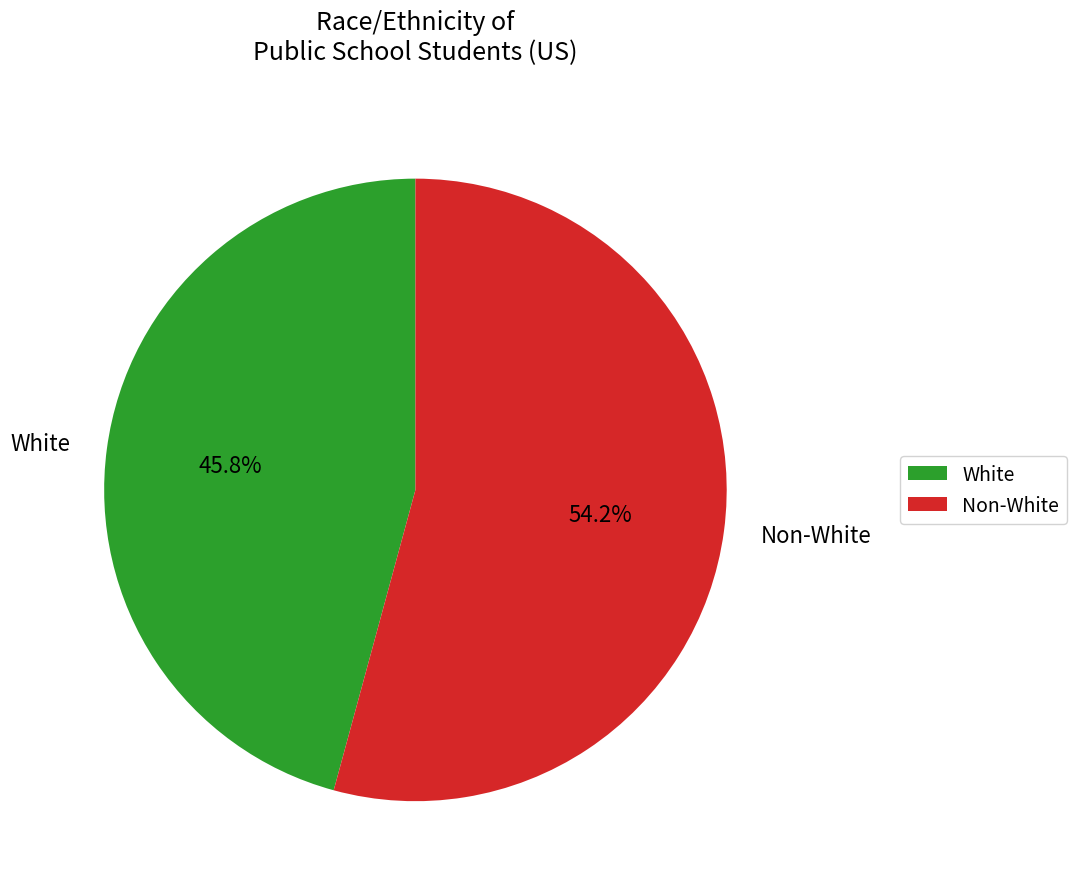

Rank the categories by value from highest to lowest.

Non-White, White